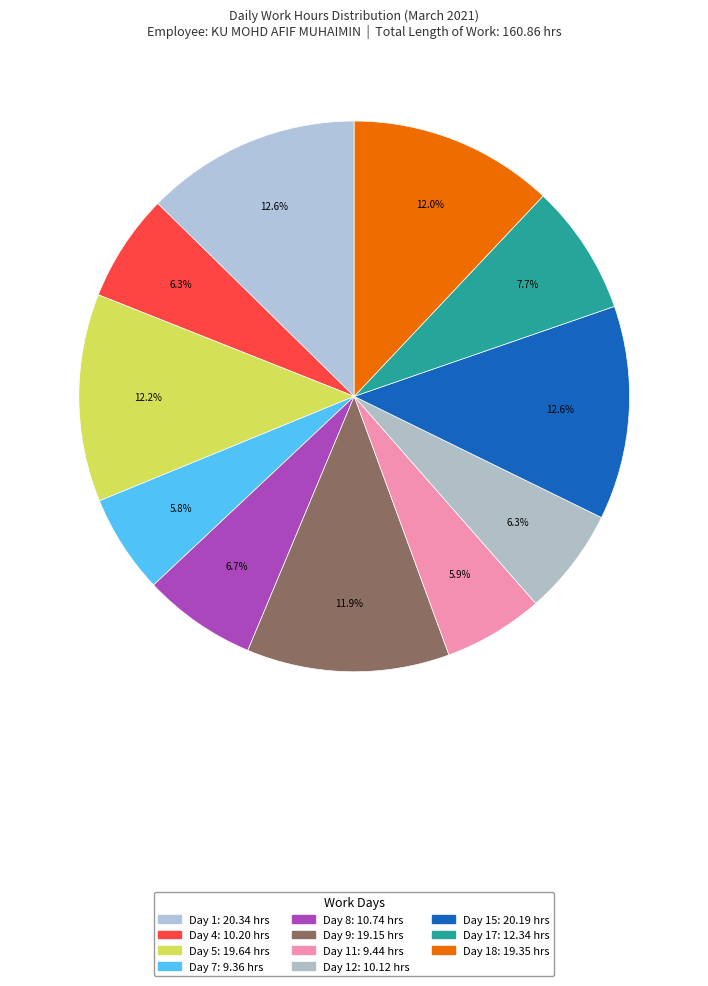

How many slices are in this pie chart?

11